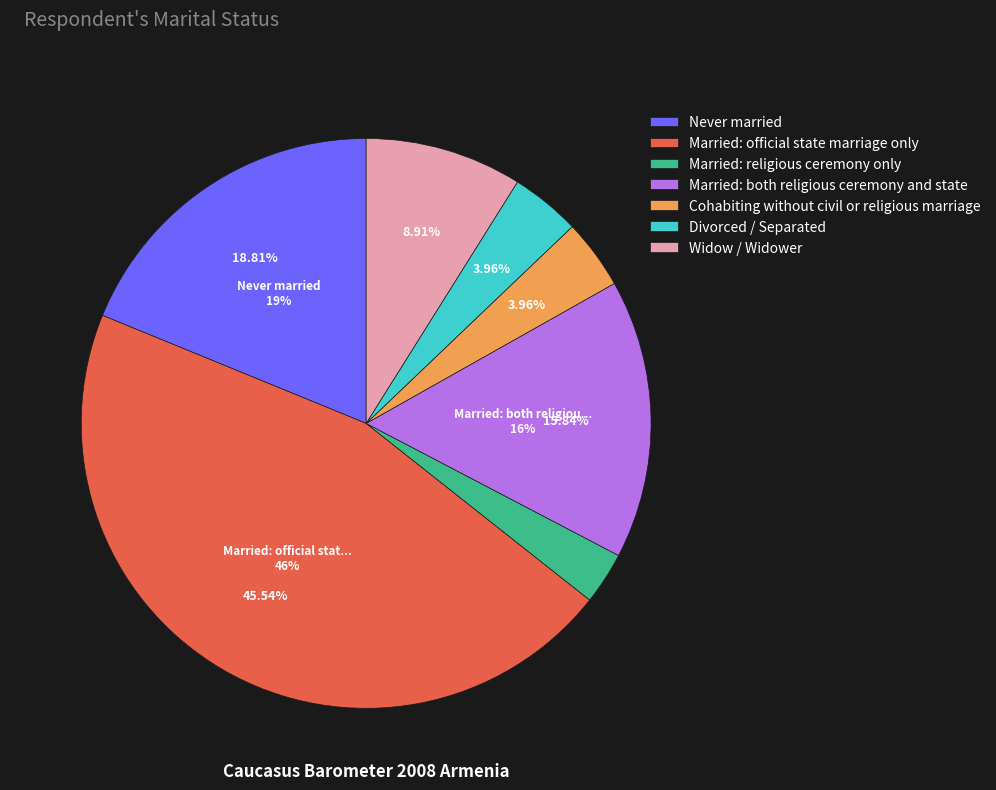

To the nearest percent, what is the combined percentage of Married: official state marriage only and Married: both religious ceremony and state?

61%